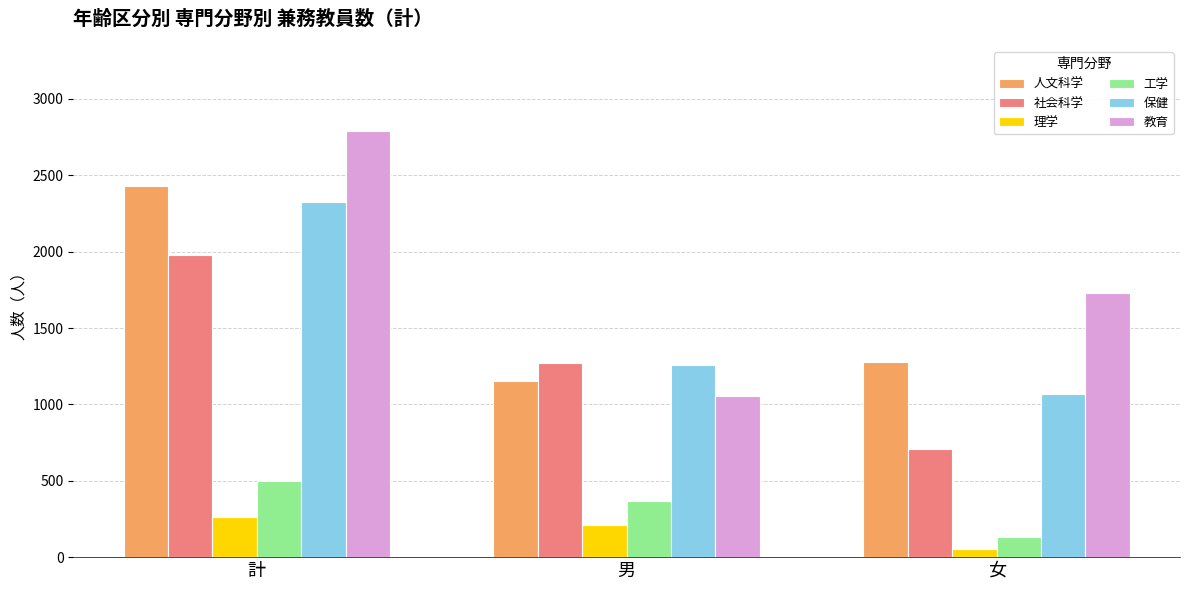

Count the number of categories in the chart.

3